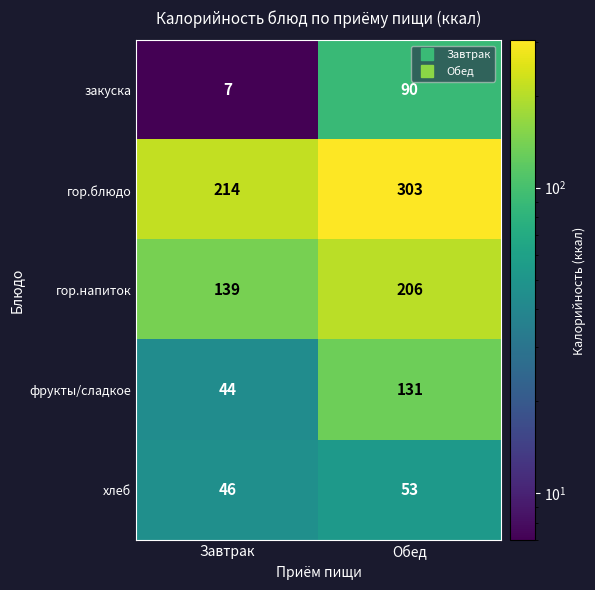

Reading left to right, list all the values displayed in this chart.

закуска: 7	90
гор.блюдо: 214	303
гор.напиток: 139	206
фрукты/сладкое: 44	131
хлеб: 46	53